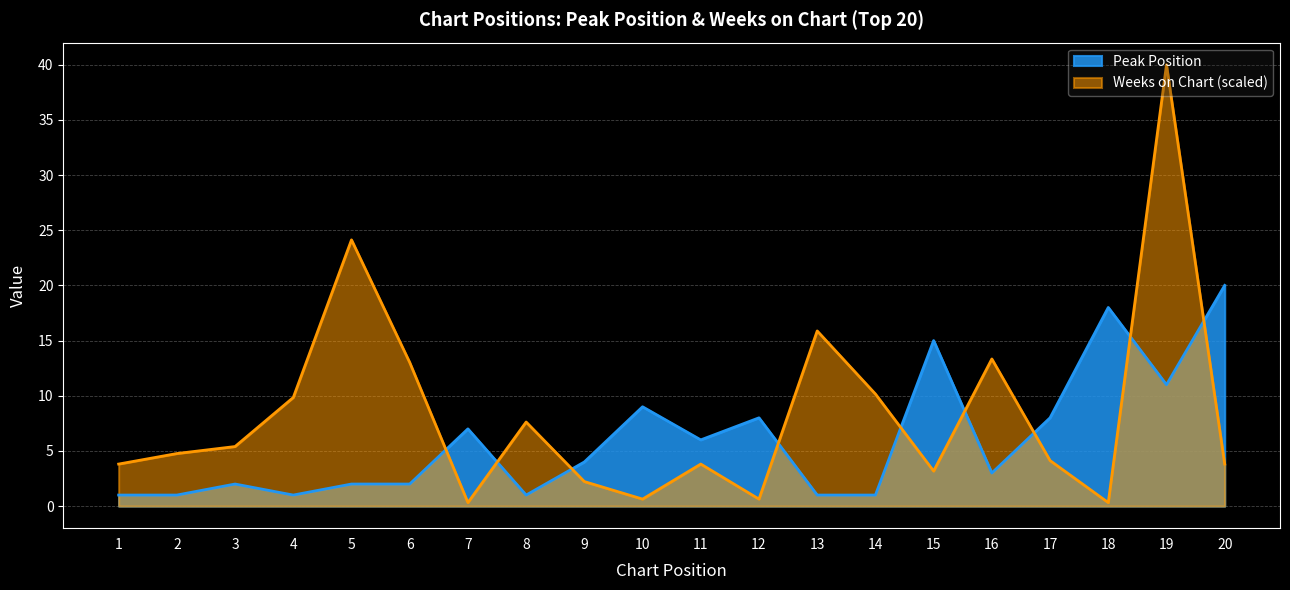

Where do Peak Position and Weeks on Chart first cross each other?

6 and 7